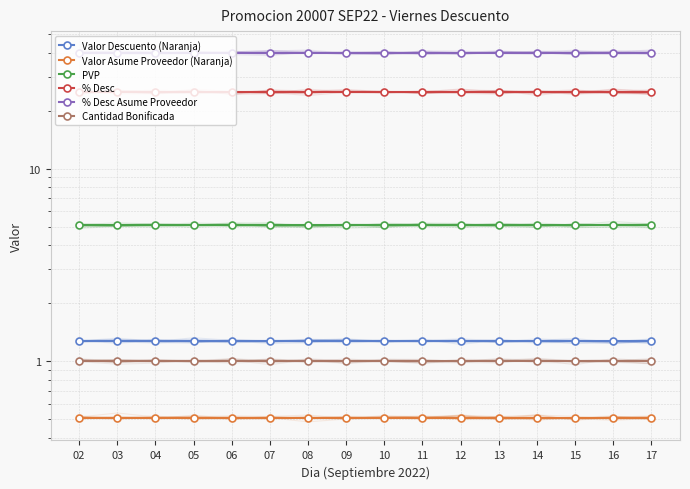

Reading left to right, extract all data points from this chart.

Valor Descuento (Naranja): 1.3	1.3	1.3	1.3	1.3	1.3	1.3	1.3	1.3	1.3	1.3	1.3	1.3	1.3	1.3	1.3
Valor Asume Proveedor (Naranja): 0.5	0.5	0.5	0.5	0.5	0.5	0.5	0.5	0.5	0.5	0.5	0.5	0.5	0.5	0.5	0.5
PVP: 5.1	5.1	5.1	5.1	5.1	5.1	5.1	5.1	5.1	5.1	5.1	5.1	5.1	5.1	5.1	5.1
% Desc: 25.0	25.0	25.0	25.0	25.0	25.0	25.0	25.0	25.0	25.0	25.0	25.0	25.0	25.0	25.0	25.0
% Desc Asume Proveedor: 40.0	40.0	40.0	40.0	40.0	40.0	40.0	40.0	40.0	40.0	40.0	40.0	40.0	40.0	40.0	40.0
Cantidad Bonificada: 1.0	1.0	1.0	1.0	1.0	1.0	1.0	1.0	1.0	1.0	1.0	1.0	1.0	1.0	1.0	1.0